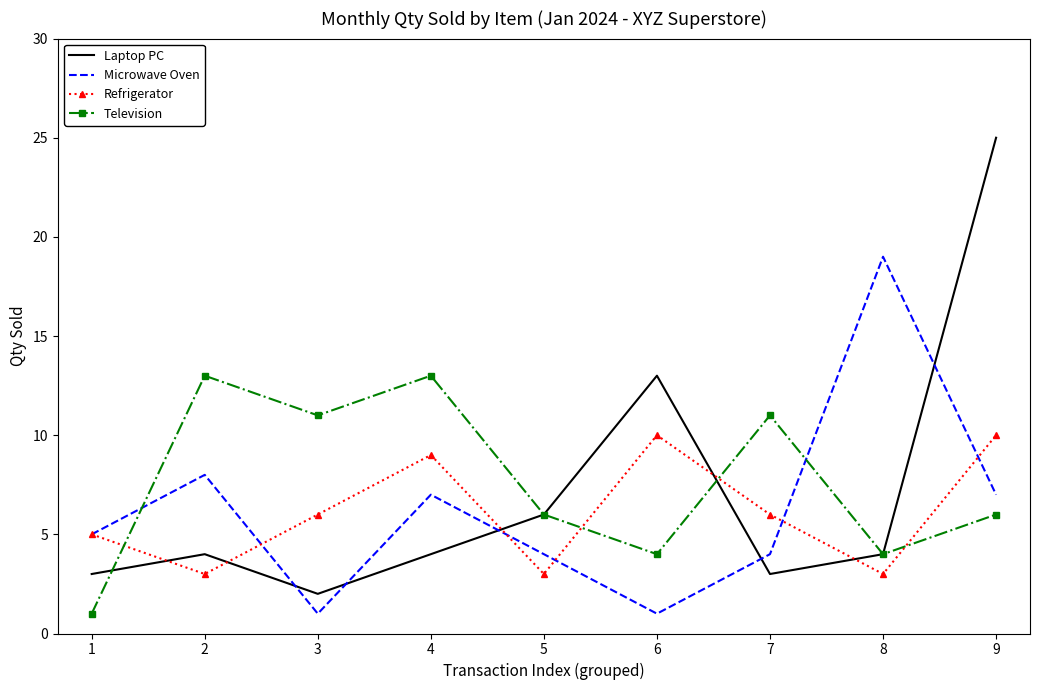

True or false: Refrigerator and Laptop PC cross at least once.

True